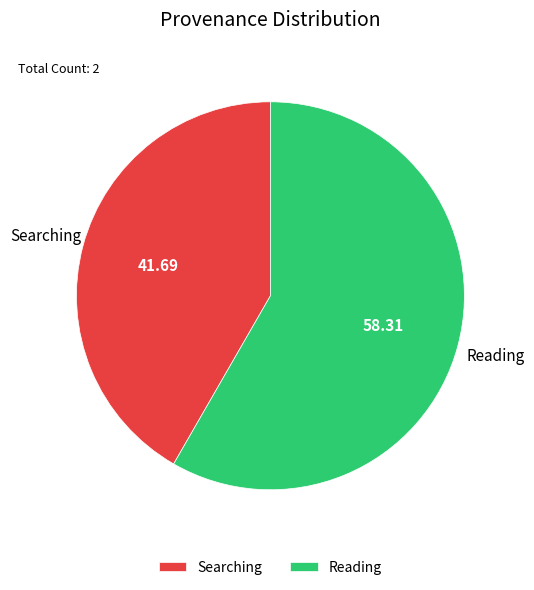

Approximately how many times larger is the value at Reading compared to Searching?

1.4